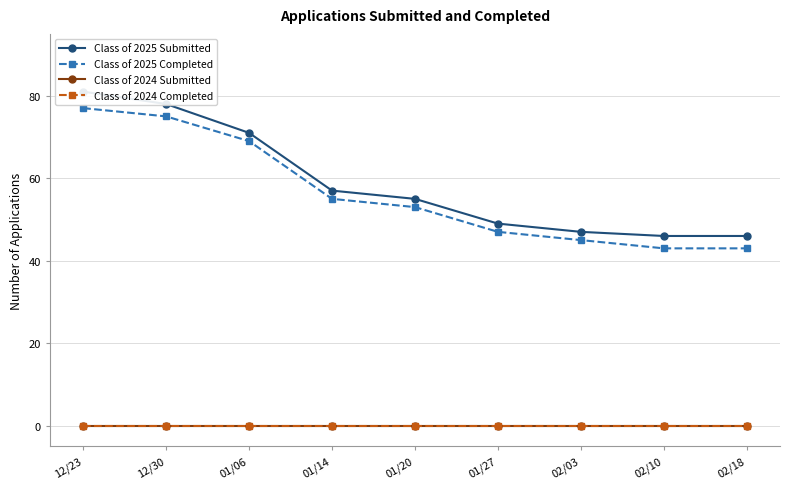

Reading left to right, what are all the values shown in this chart?

Class of 2025 Submitted: 81	78	71	57	55	49	47	46	46
Class of 2025 Completed: 77	75	69	55	53	47	45	43	43
Class of 2024 Submitted: 0	0	0	0	0	0	0	0	0
Class of 2024 Completed: 0	0	0	0	0	0	0	0	0